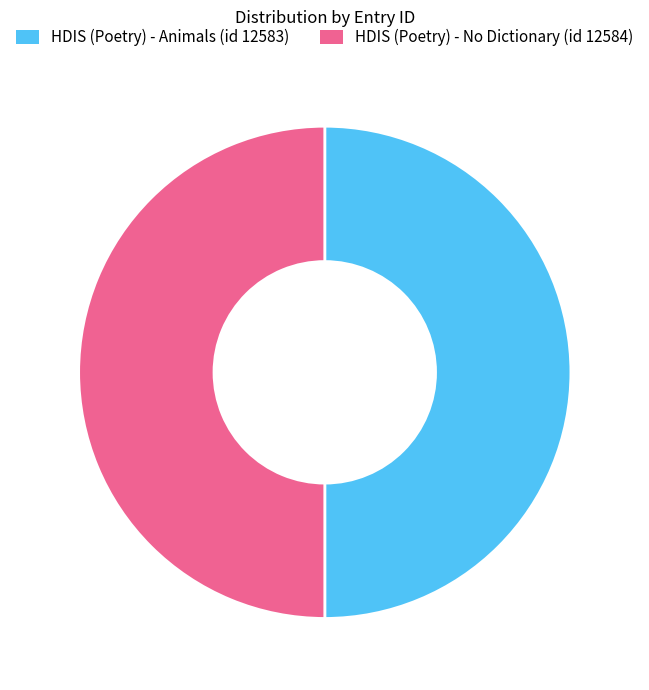

How many slices are in this pie chart?

2